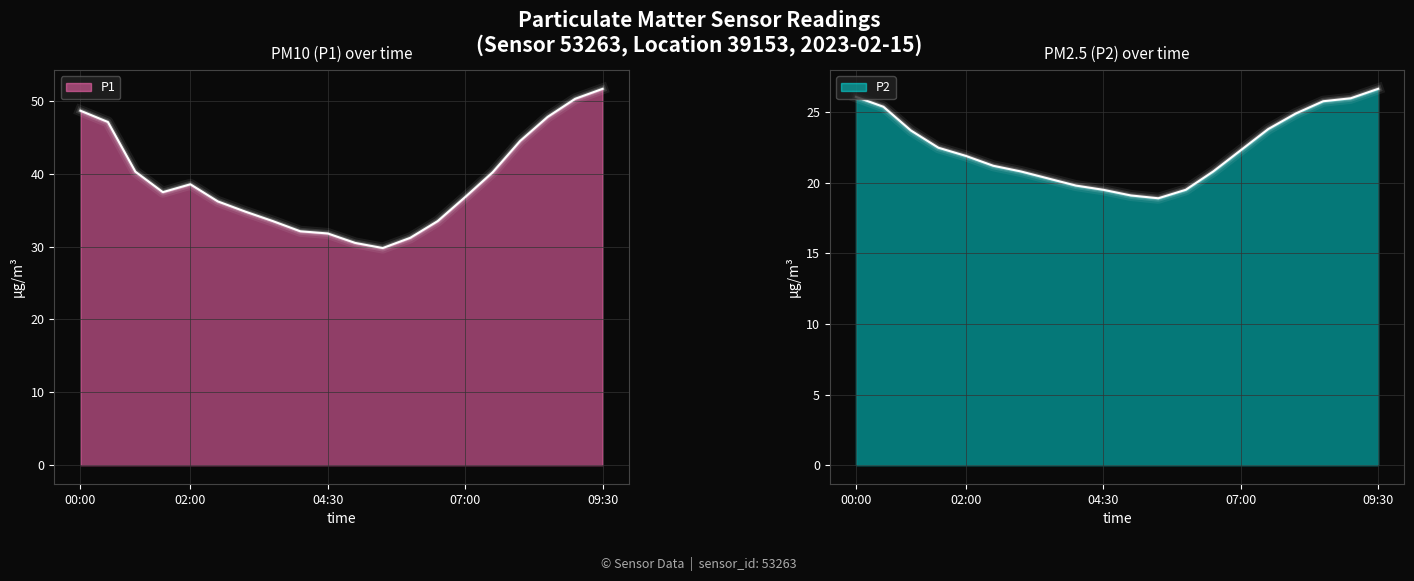

Rank the series by their average value, from highest to lowest.

P1, P2